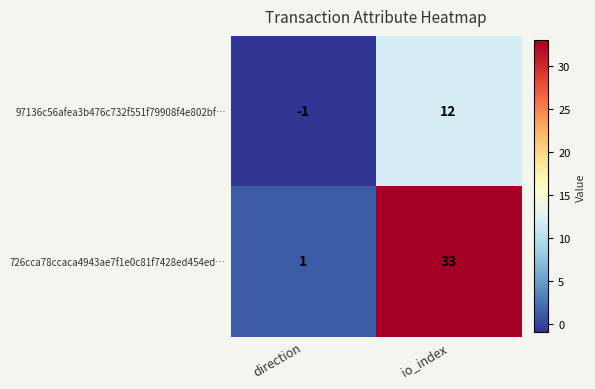

Which label corresponds to the largest value in the chart?

io_index